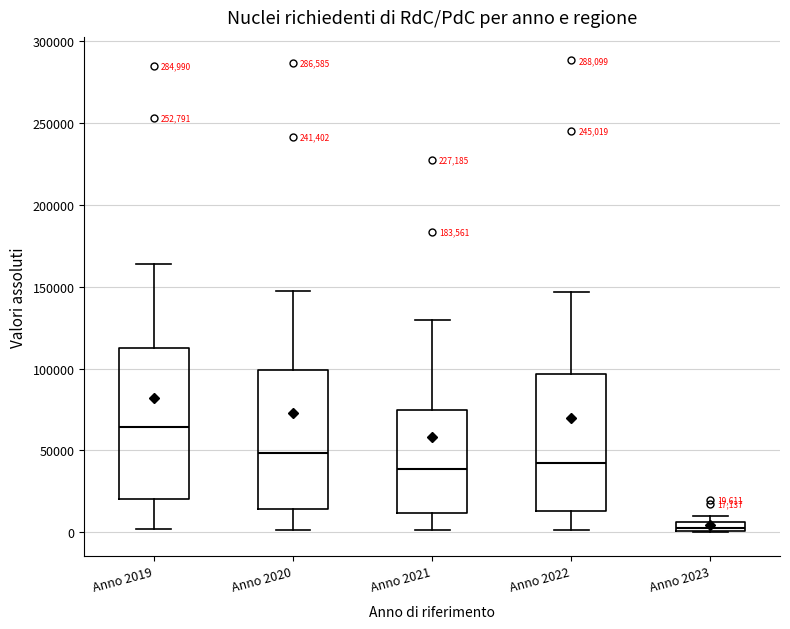

Which box is the tallest, from its lower edge to its upper edge?

Anno 2019